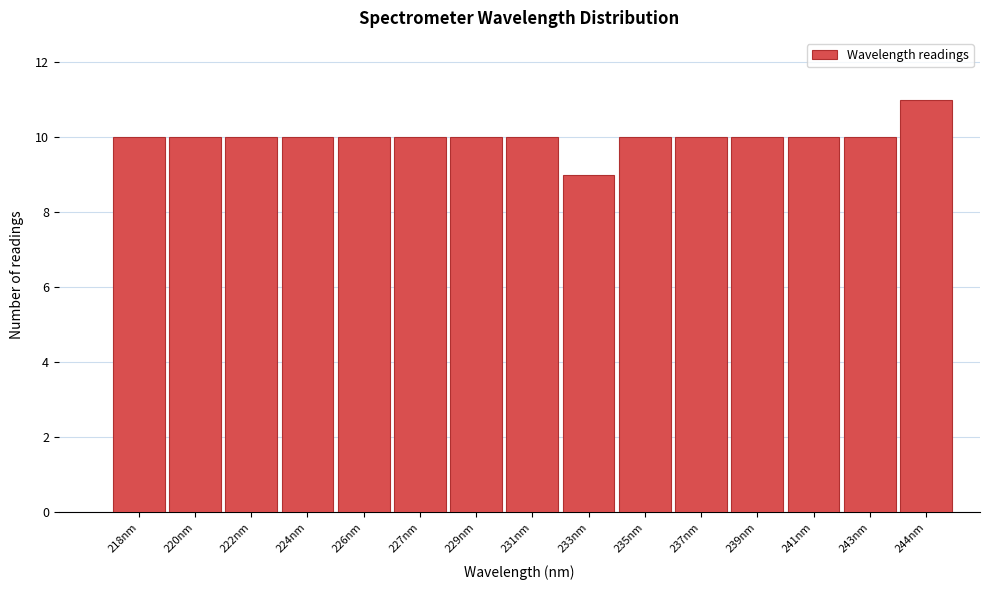

Reading right to left, what are all the values shown in this chart?

11	10	10	10	10	10	9	10	10	10	10	10	10	10	10